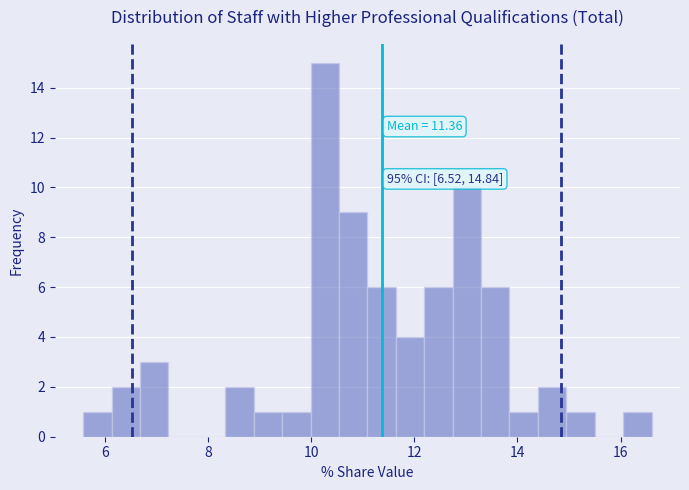

Read against the x-axis, roughly where is the centre of the tallest bar?

10.2